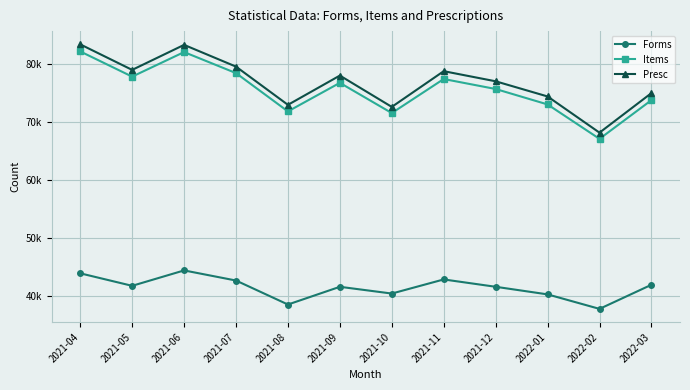

At which category does Forms reach its first local peak?

2021-06